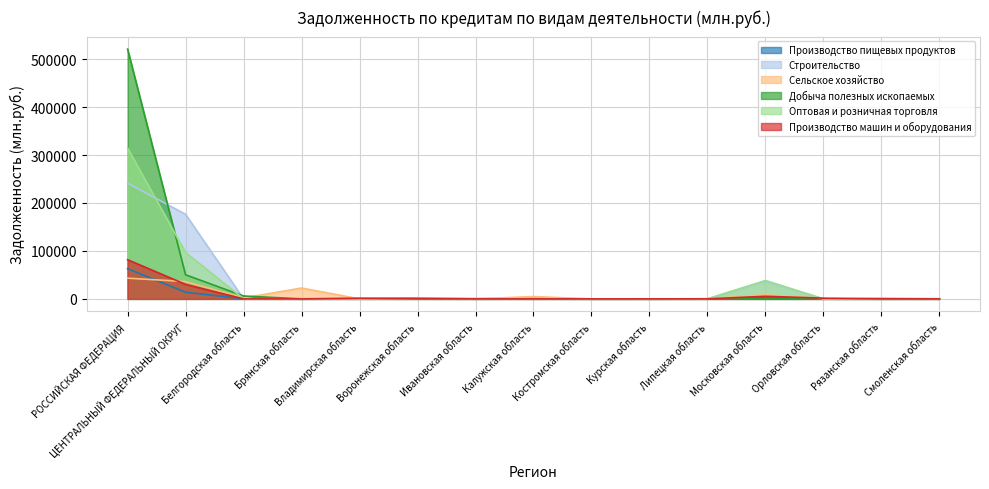

At which label is Сельское хозяйство closest to 21582?

Брянская область